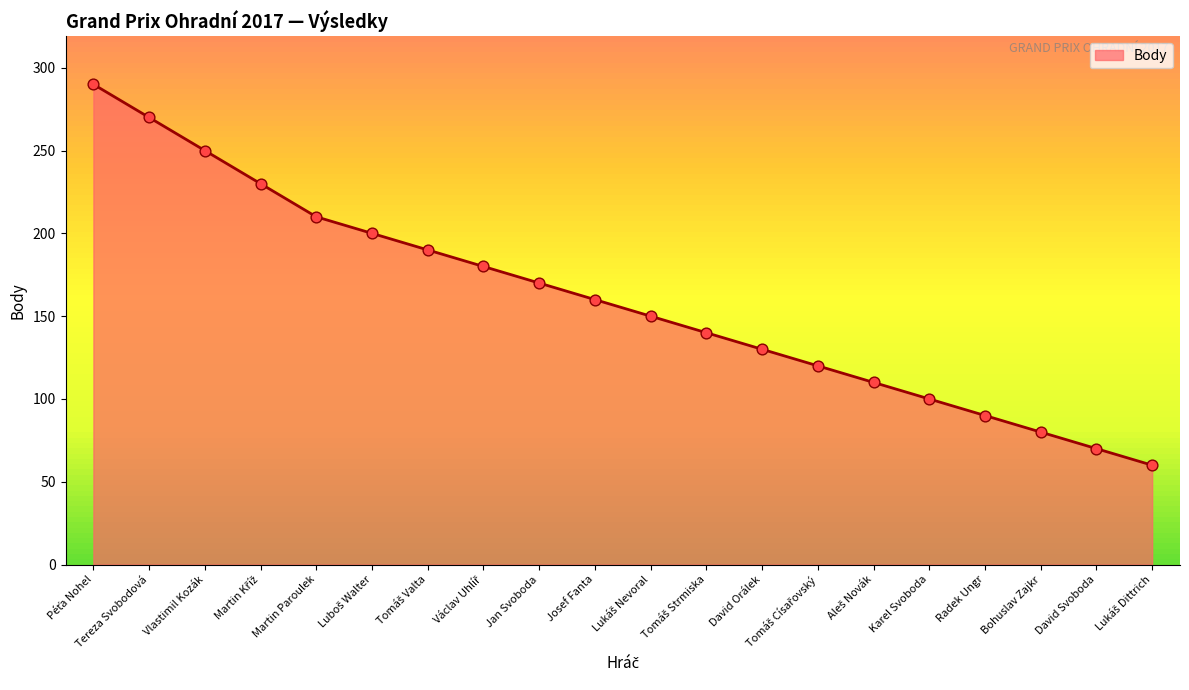

What is the change in value from Tereza Svobodová to David Orálek?

-140